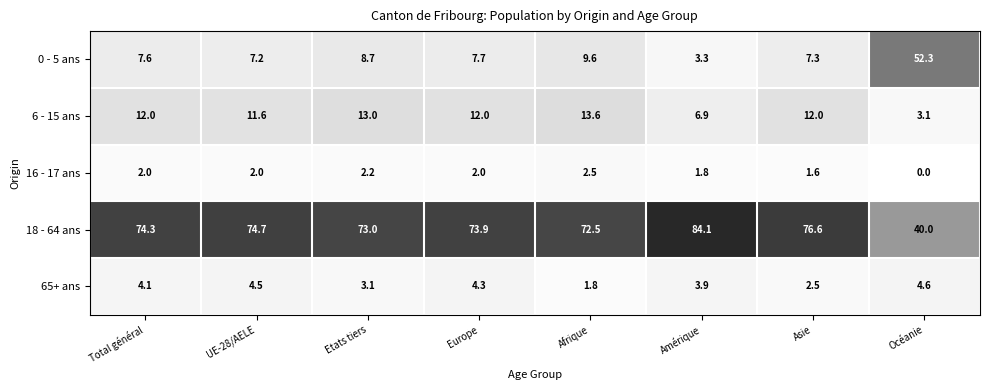

What is the average value of the 65+ ans series?

3.6